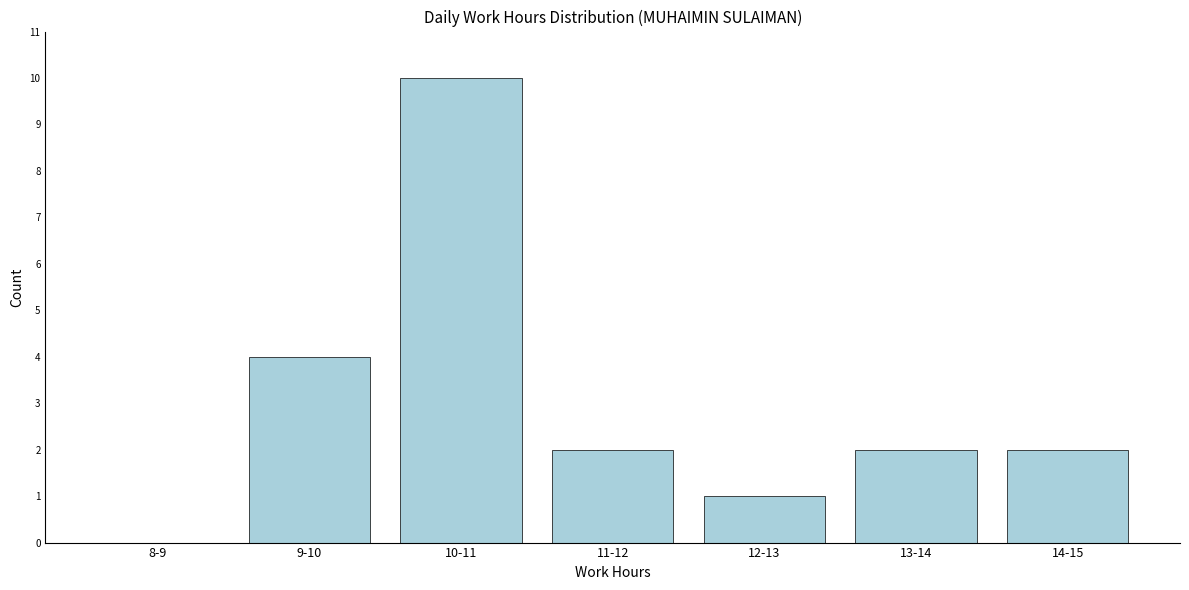

Reading right to left, what are all the values shown in this chart?

14-15=2	13-14=2	12-13=1	11-12=2	10-11=10	9-10=4	8-9=0